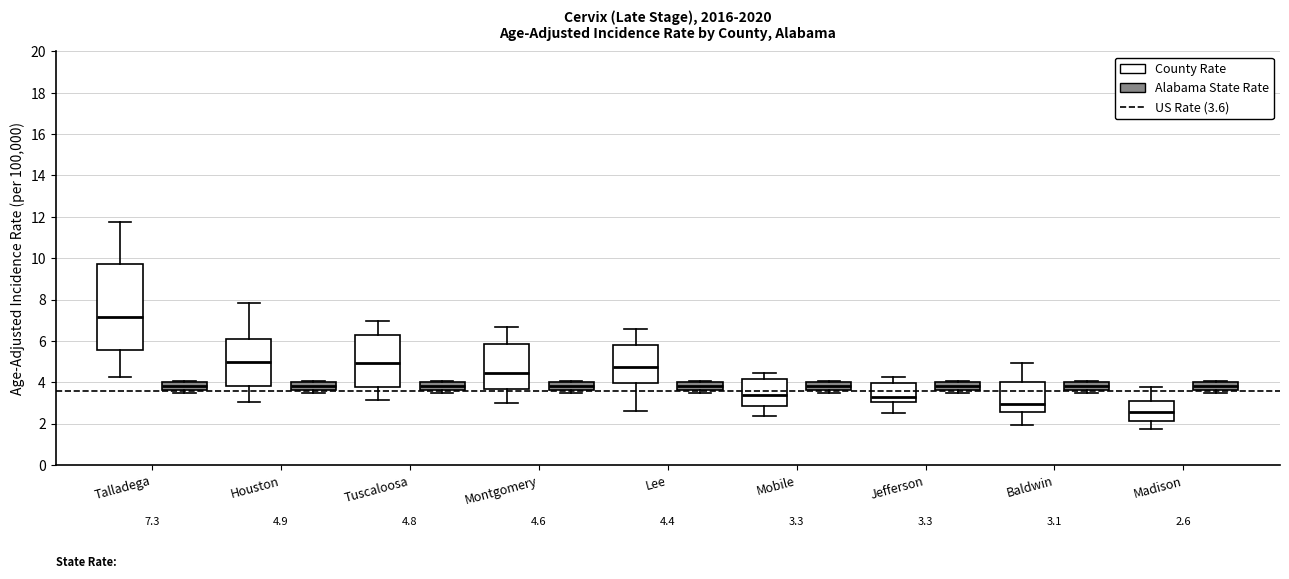

Comparing the boxes themselves (not the whiskers), which one is the tallest?

Talladega (County Rate)